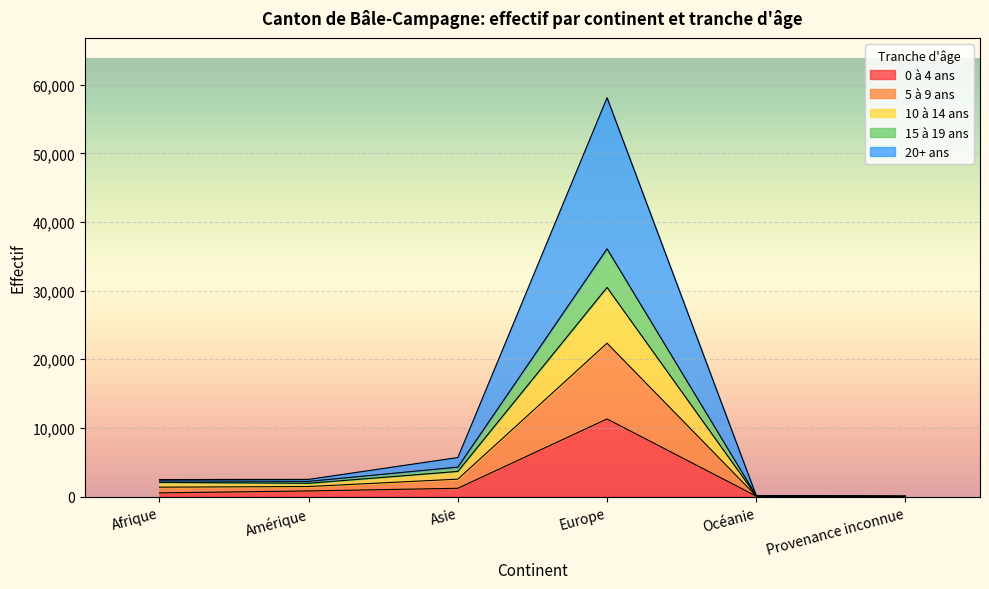

What is the value of the 0 à 4 ans point at the 6th from the left?

9